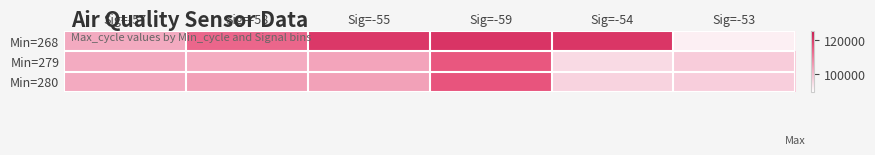

Reading left to right, what are all the values shown in this chart?

Min=268: Sig=-57=102843	Sig=-58=112843	Sig=-55=119546	Sig=-59=120171	Sig=-54=119900	Sig=-53=92332
Min=279: Sig=-57=102593	Sig=-58=102570	Sig=-55=103734	Sig=-59=115149	Sig=-54=95589	Sig=-53=97583
Min=280: Sig=-57=102843	Sig=-58=104436	Sig=-55=104258	Sig=-59=115503	Sig=-54=96645	Sig=-53=97318